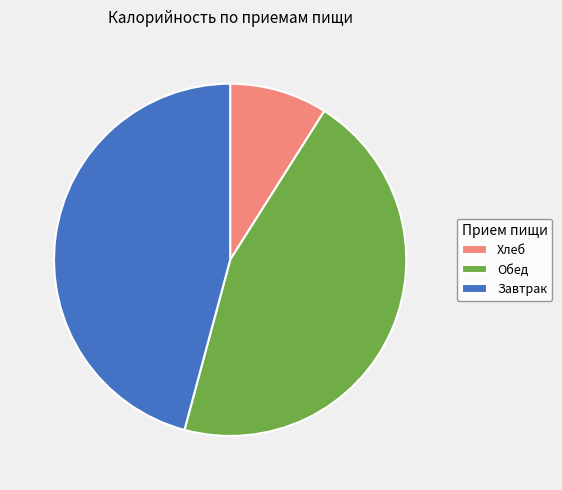

Rank the categories by value from lowest to highest.

Хлеб, Обед, Завтрак